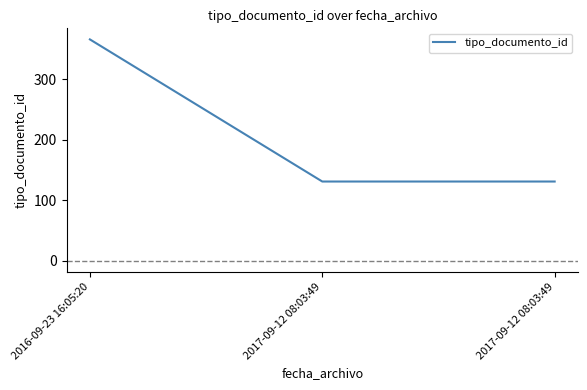

Which label corresponds to the smallest value in the chart?

2017-09-12 08:03:49